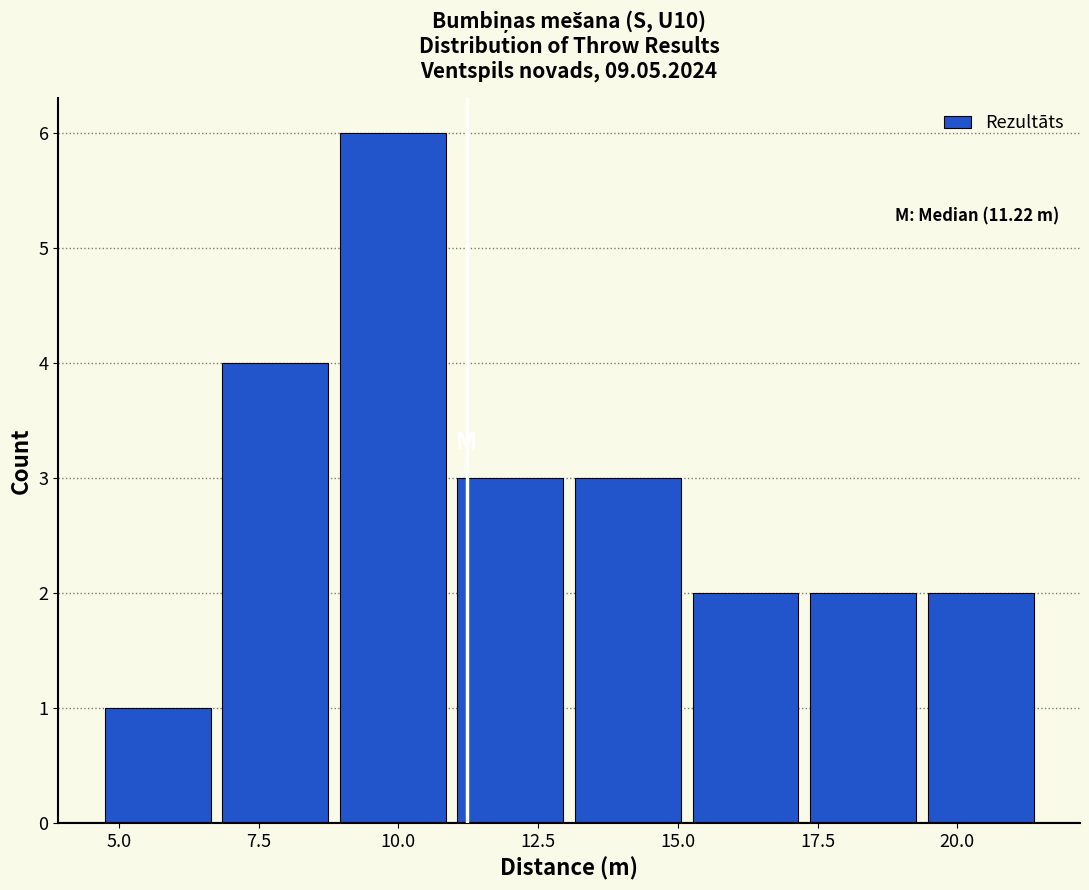

Over which range of the x-axis is the bar tallest?

9.0 to 11.0